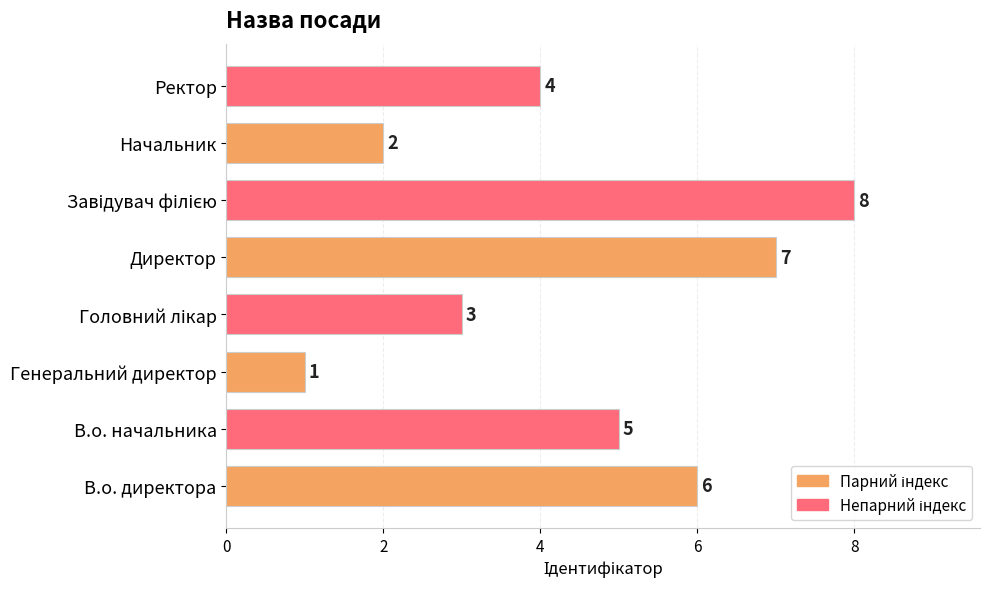

Is it true that the value at Ректор is 4?

True